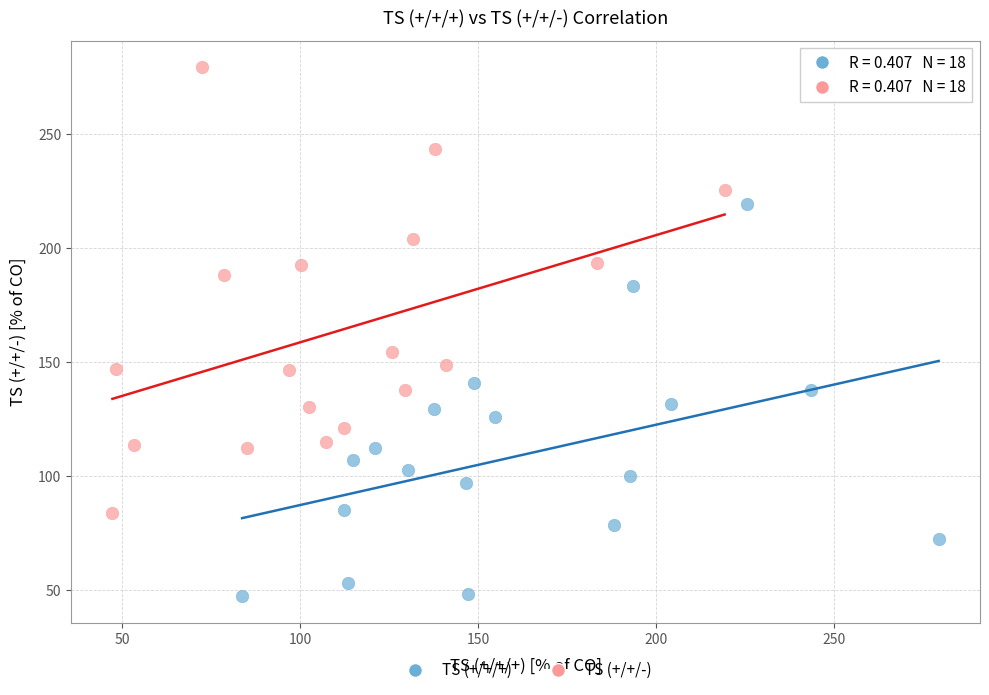

Which series contains the lowest Y value?

TS (+/+/+)